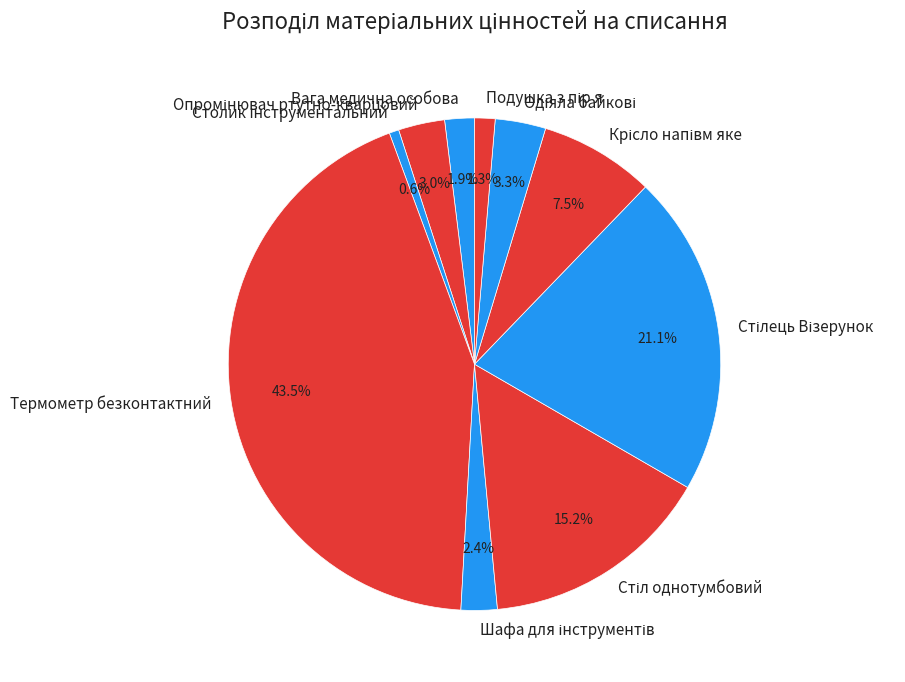

How many segments does this pie chart have?

10